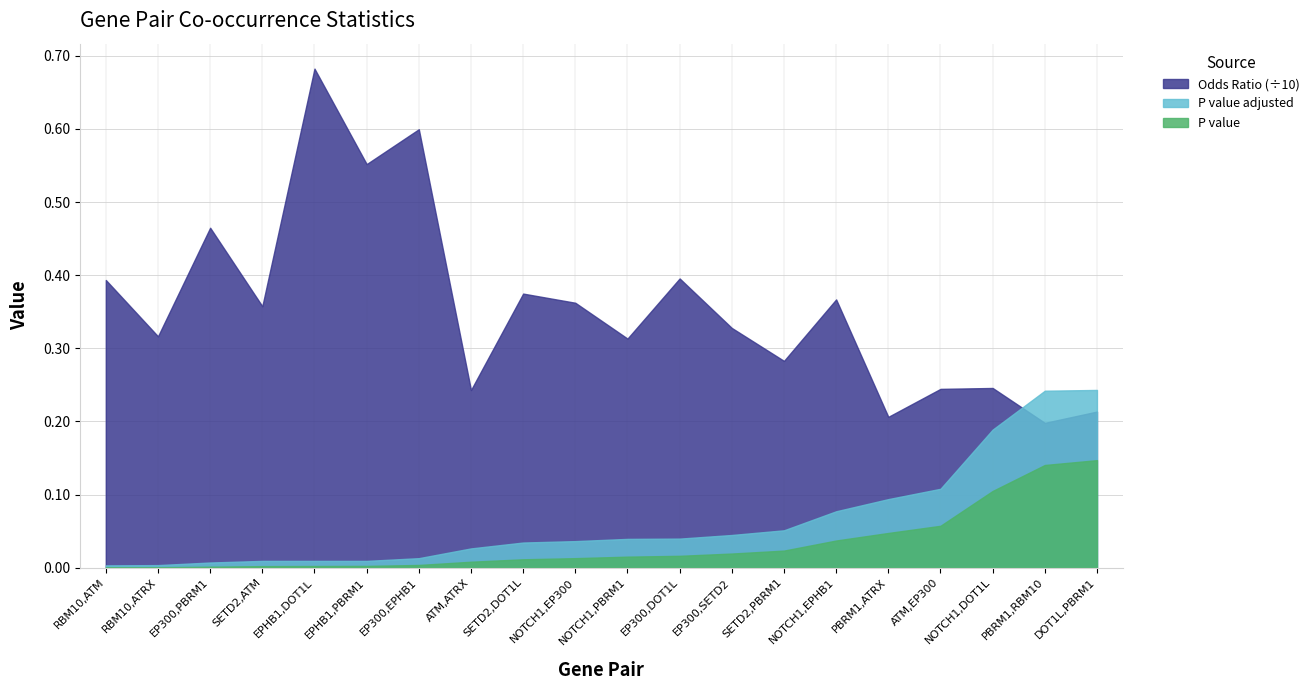

What is the label of the 12th point from the left?

EP300,DOT1L